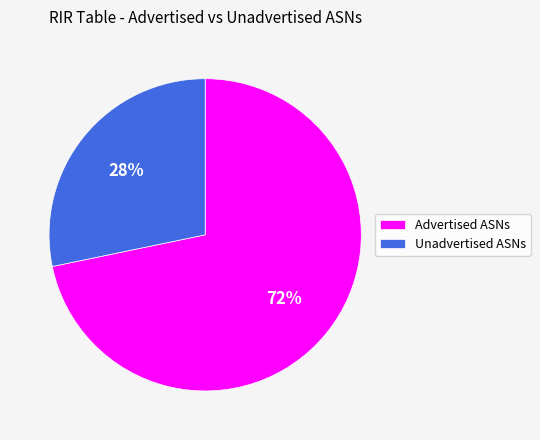

Is it true that Advertised ASNs is 72% of the pie?

True